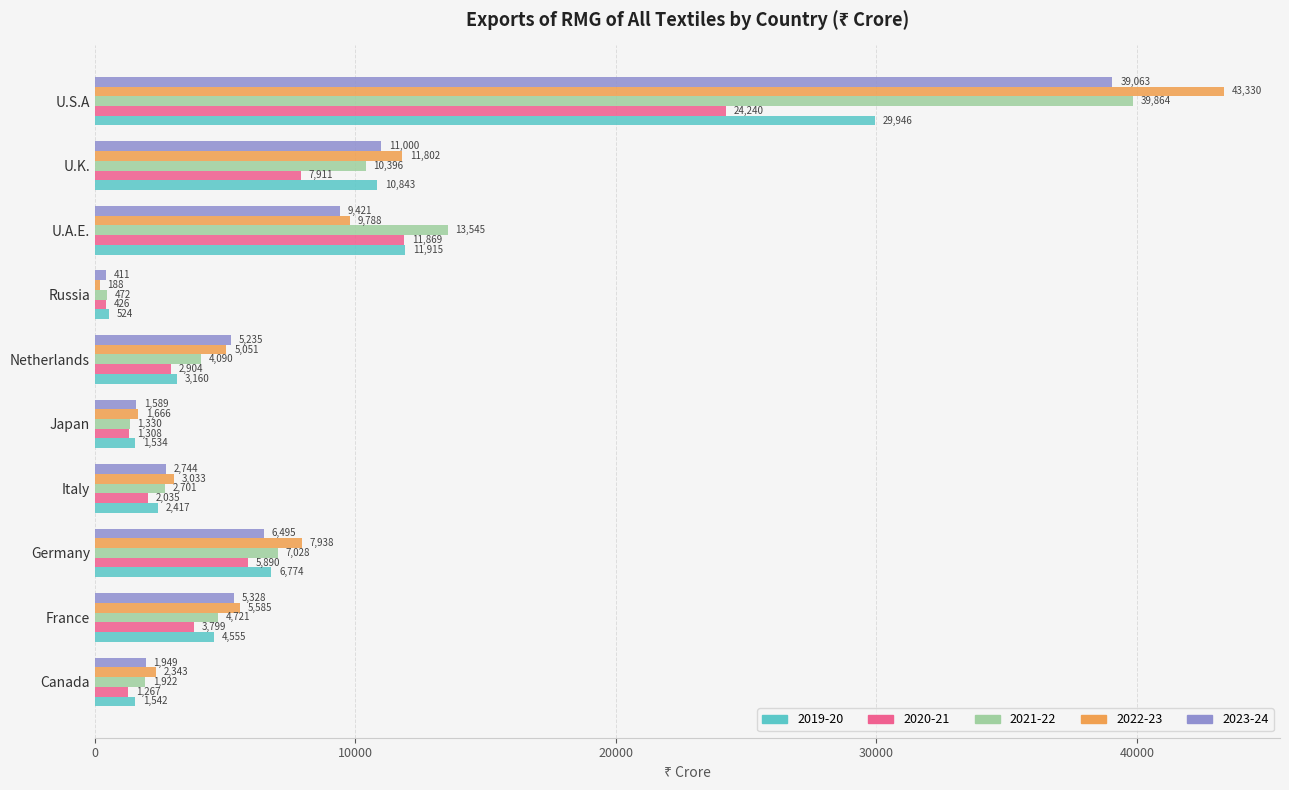

What is the sum of the 2022-23 values at Germany and Russia?

8126